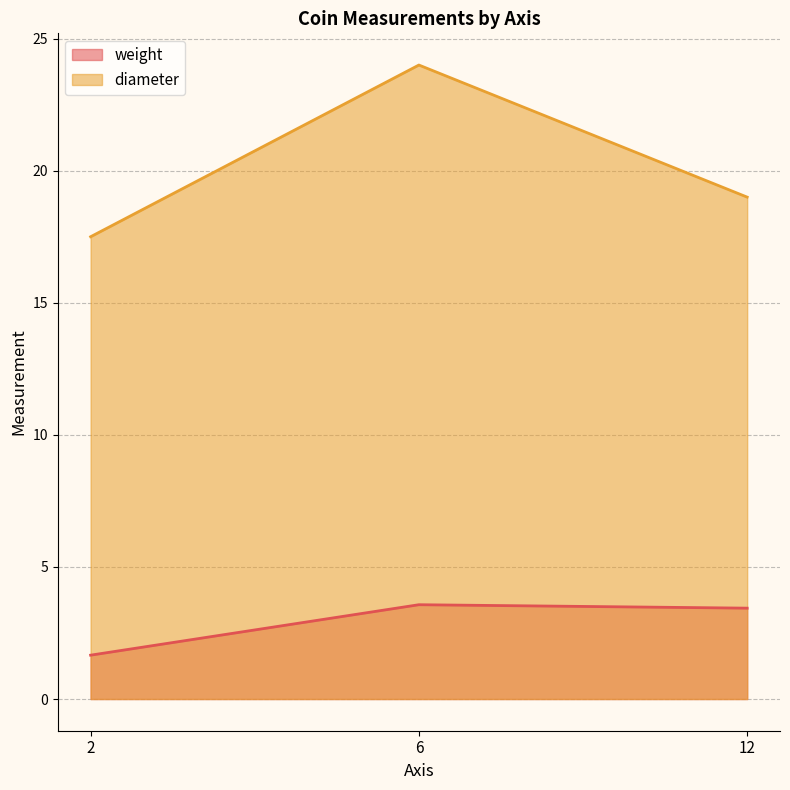

At how many categories does at least one series exceed 2?

3